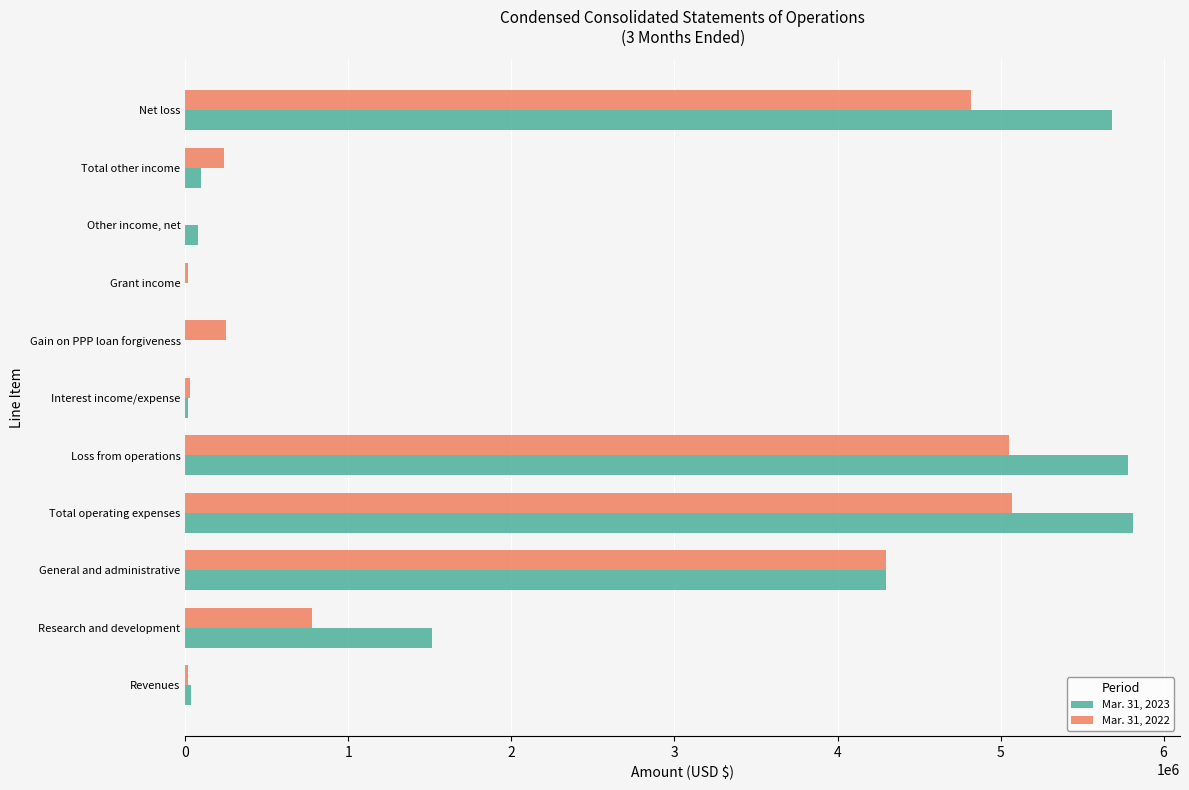

True or false: Mar. 31, 2023 has a value of -3131688 at Grant income.

False